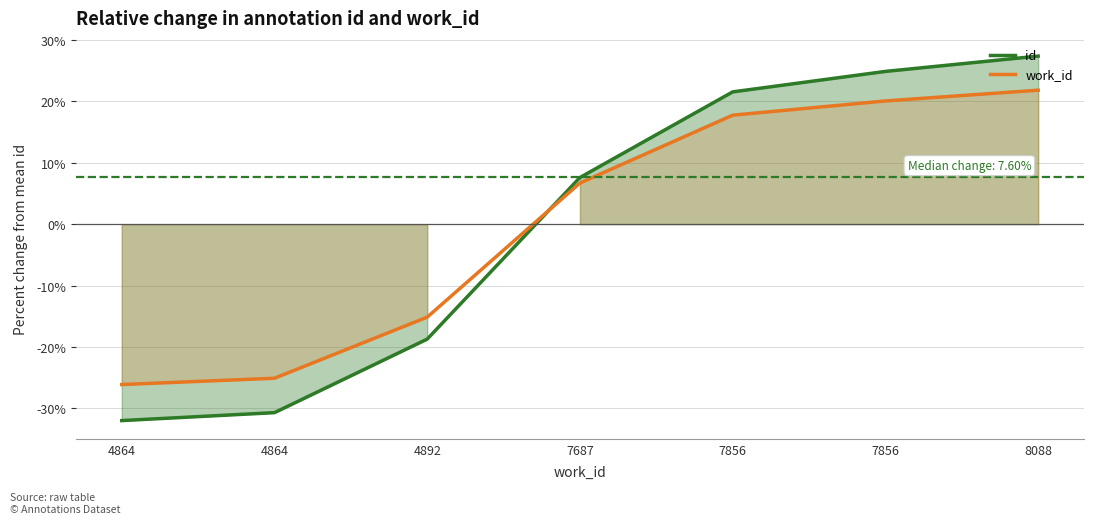

What is the minimum value for id?

-32.0